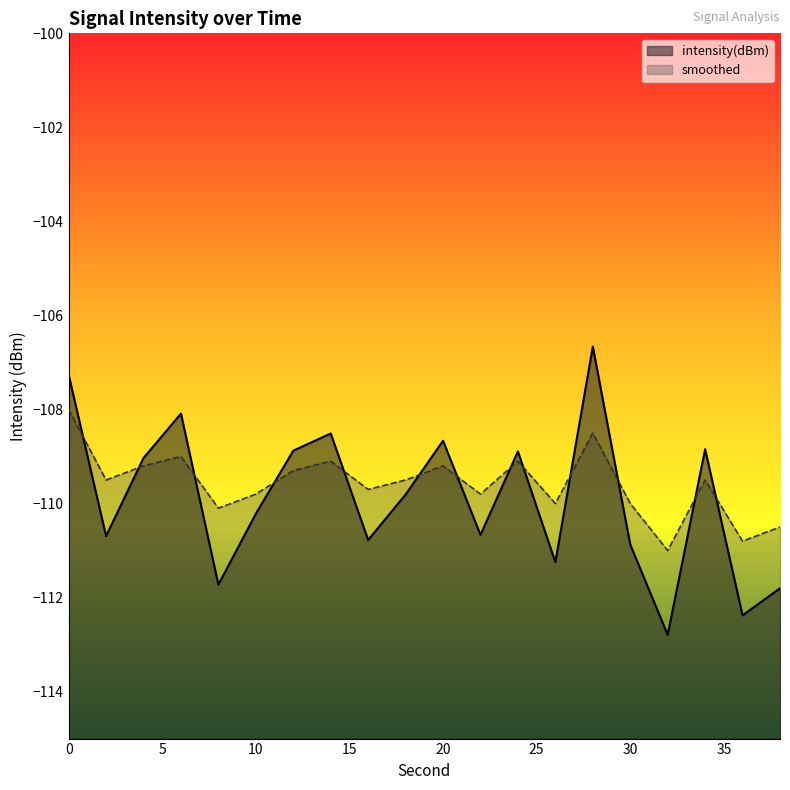

At which category does intensity(dBm) reach its first local valley?

2